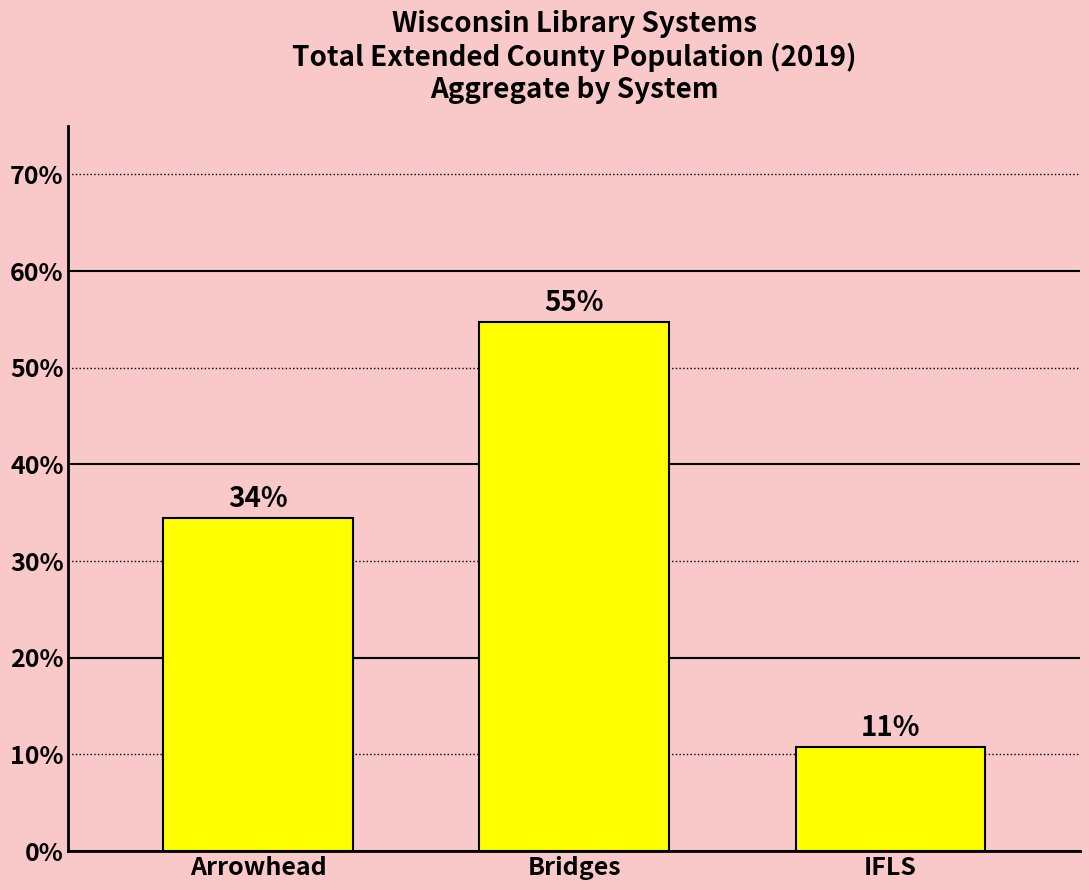

The value at Arrowhead is 34.4. True or false?

True